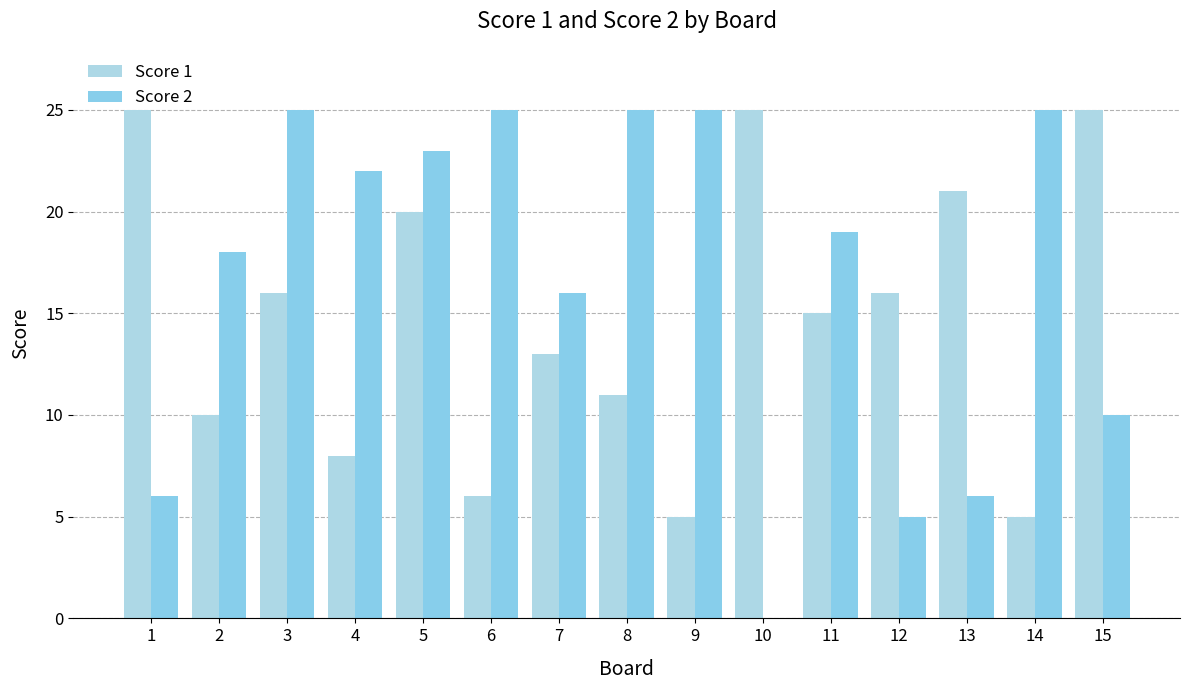

What is the maximum value for Score 1?

25